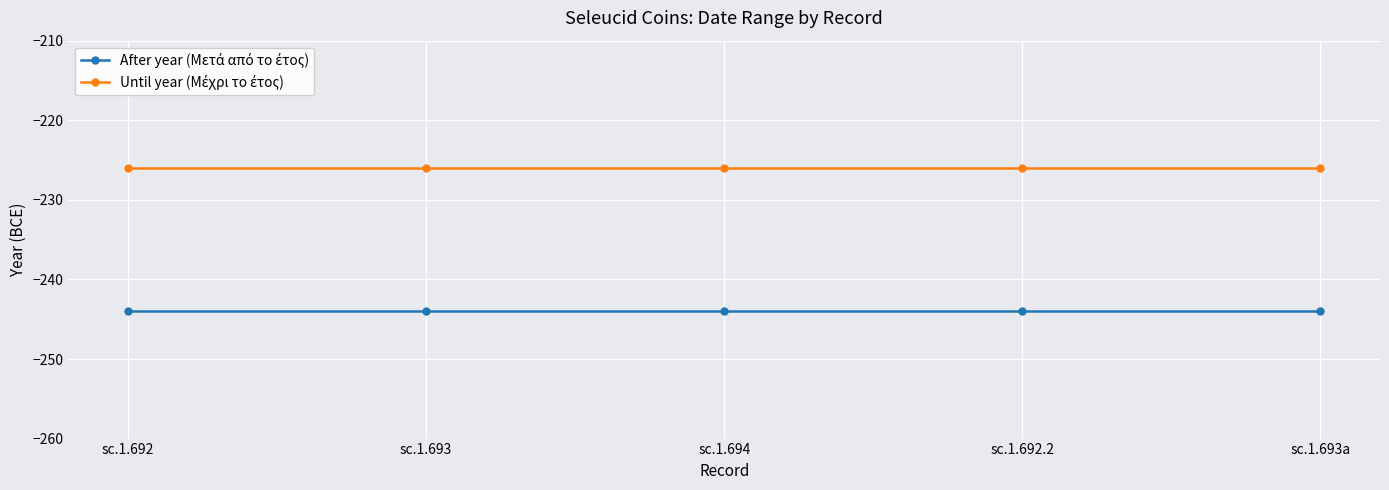

What is the total value across all series at sc.1.694?

-470